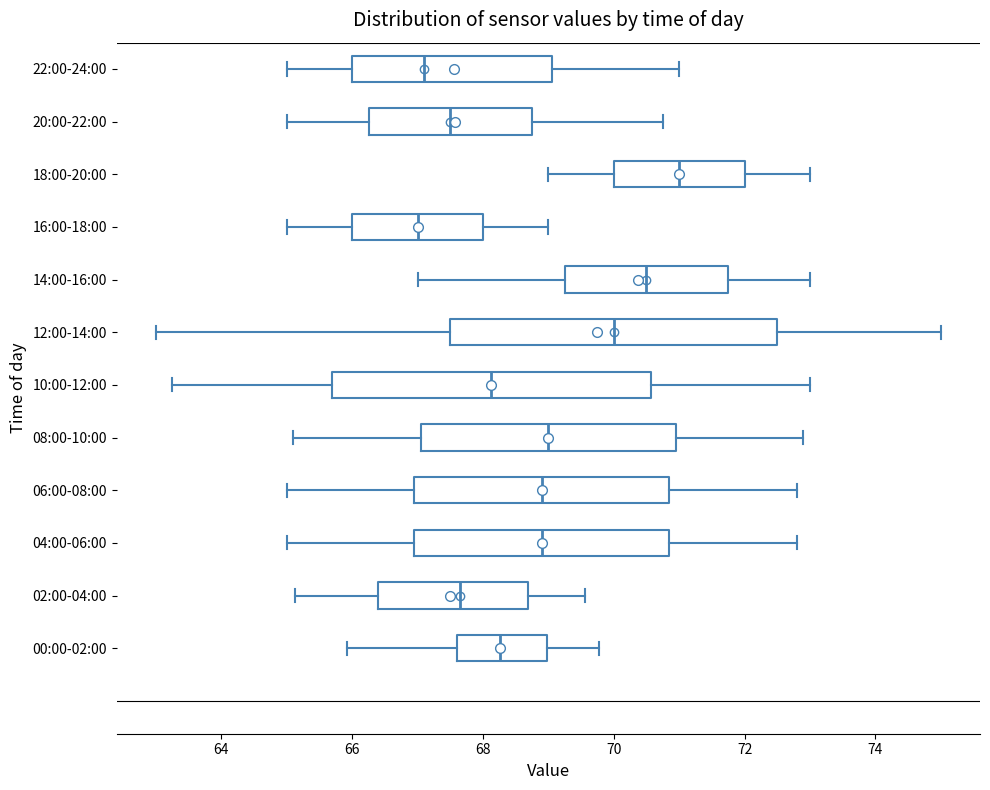

Reading bottom to top, read every box against the x-axis: the position of its median line, the range the box covers, and the ends of its whiskers. The values are not printed on the chart, so give them approximately, as read against the axis.

00:00-02:00: median 68.2, box 67.6 to 69.0, whiskers 66.0 to 69.8
02:00-04:00: median 67.6, box 66.4 to 68.6, whiskers 65.2 to 69.6
04:00-06:00: median 69.0, box 67.0 to 70.8, whiskers 65.0 to 72.8
06:00-08:00: median 69.0, box 67.0 to 70.8, whiskers 65.0 to 72.8
08:00-10:00: median 69.0, box 67.0 to 71.0, whiskers 65.2 to 73.0
10:00-12:00: median 68.2, box 65.6 to 70.6, whiskers 63.2 to 73.0
12:00-14:00: median 70.0, box 67.6 to 72.6, whiskers 63.0 to 75.0
14:00-16:00: median 70.6, box 69.2 to 71.8, whiskers 67.0 to 73.0
16:00-18:00: median 67.0, box 66.0 to 68.0, whiskers 65.0 to 69.0
18:00-20:00: median 71.0, box 70.0 to 72.0, whiskers 69.0 to 73.0
20:00-22:00: median 67.6, box 66.2 to 68.8, whiskers 65.0 to 70.8
22:00-24:00: median 67.2, box 66.0 to 69.0, whiskers 65.0 to 71.0